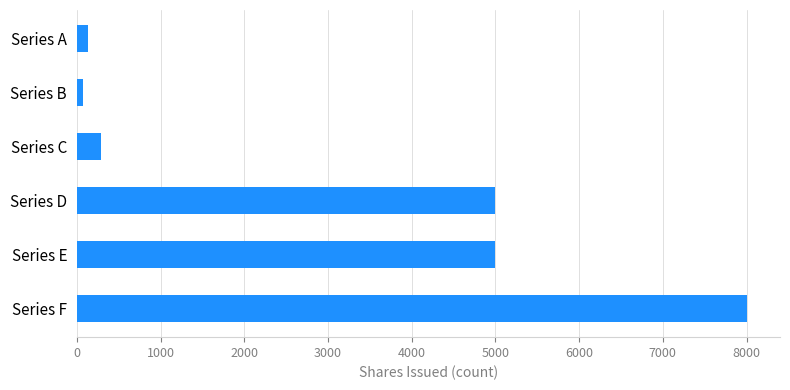

What is the change in value from Series D to Series F?

+3000